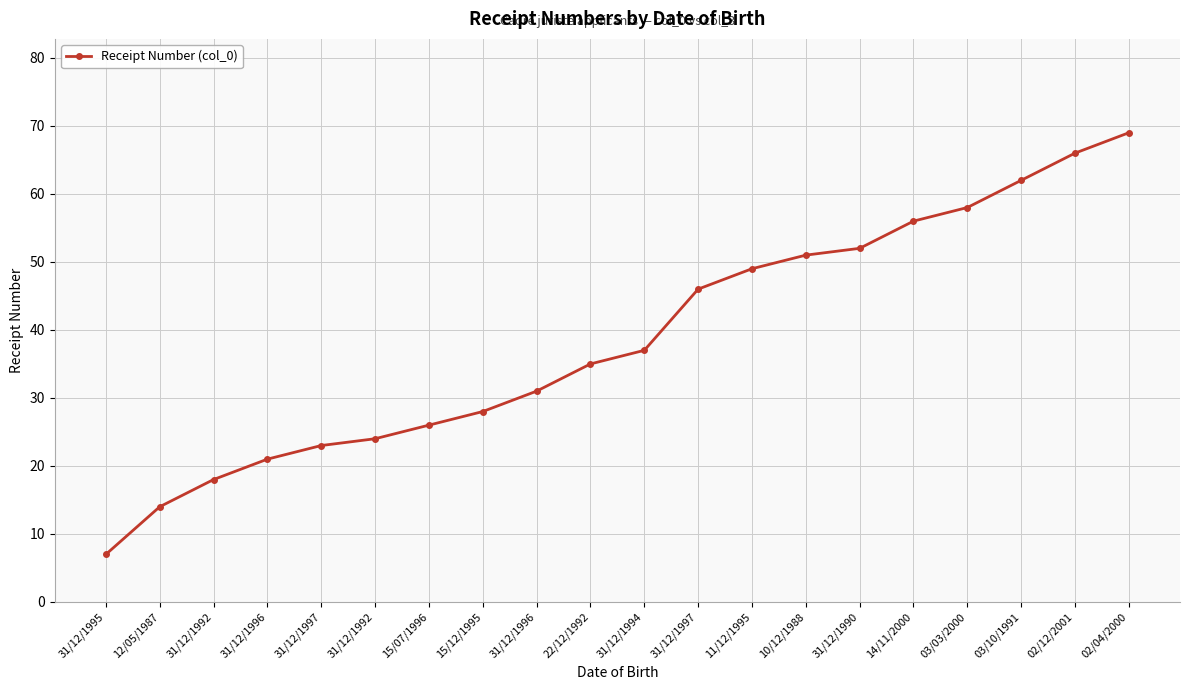

Reading left to right, transcribe all the data shown in this chart.

31/12/1995=7	12/05/1987=14	31/12/1992=18	31/12/1996=21	31/12/1997=23	31/12/1992=24	15/07/1996=26	15/12/1995=28	31/12/1996=31	22/12/1992=35	31/12/1994=37	31/12/1997=46	11/12/1995=49	10/12/1988=51	31/12/1990=52	14/11/2000=56	03/03/2000=58	03/10/1991=62	02/12/2001=66	02/04/2000=69